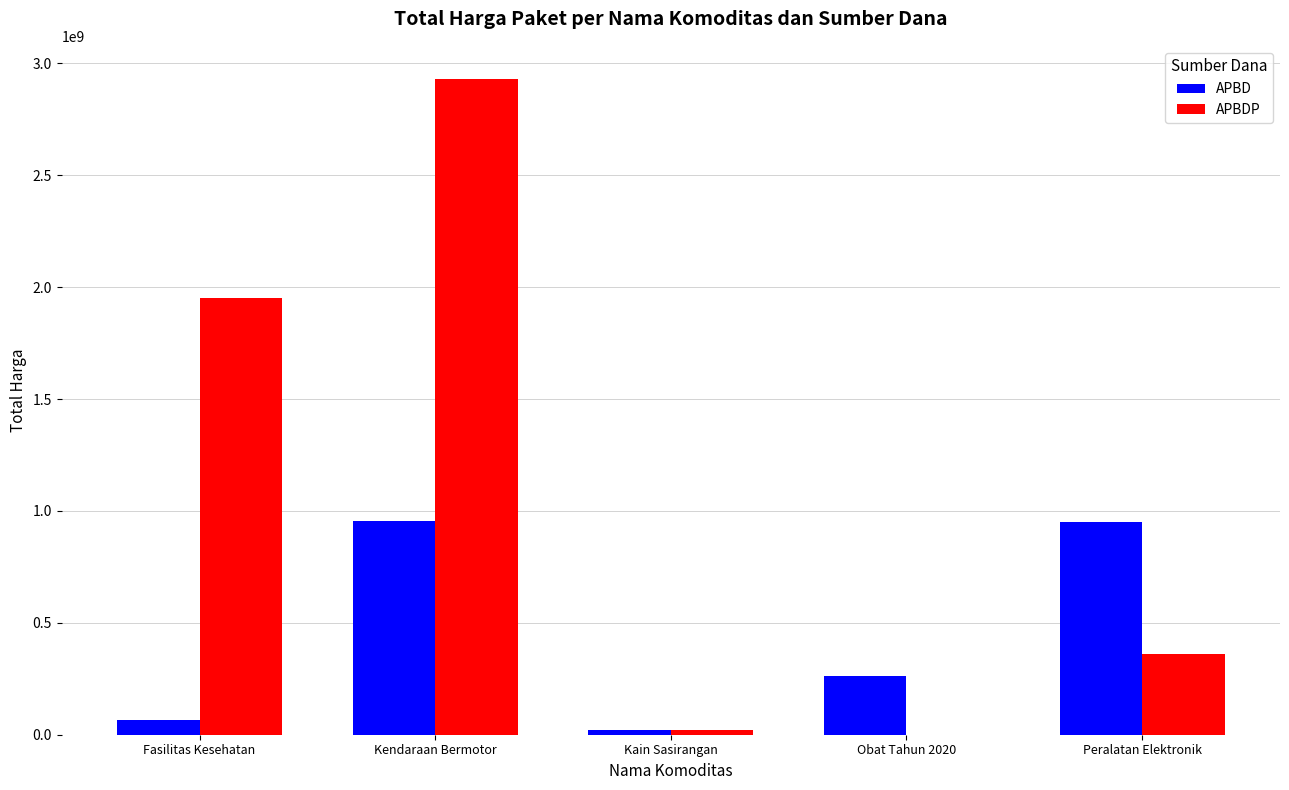

At which label is APBD closest to 487951050?

Obat Tahun 2020